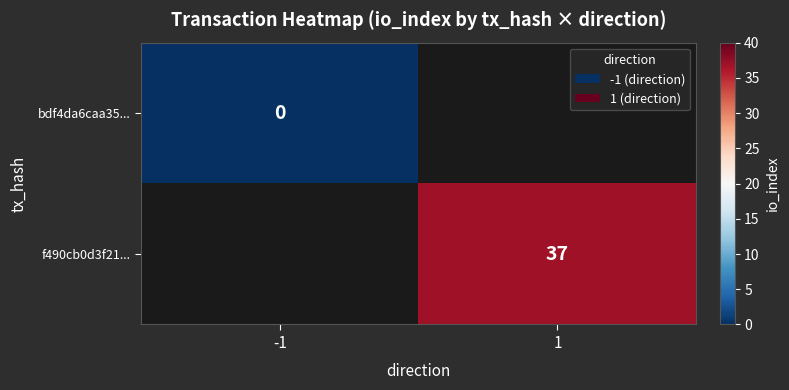

Where is bdf4da6caa35... nearest to the value 0?

-1